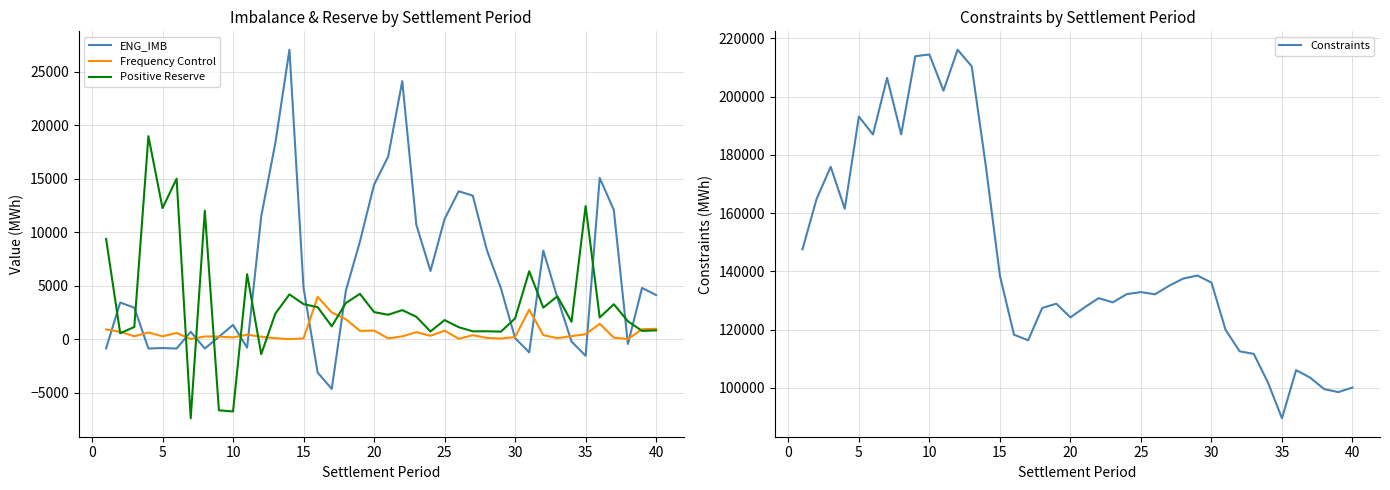

What is the maximum value for Constraints?

216041.7